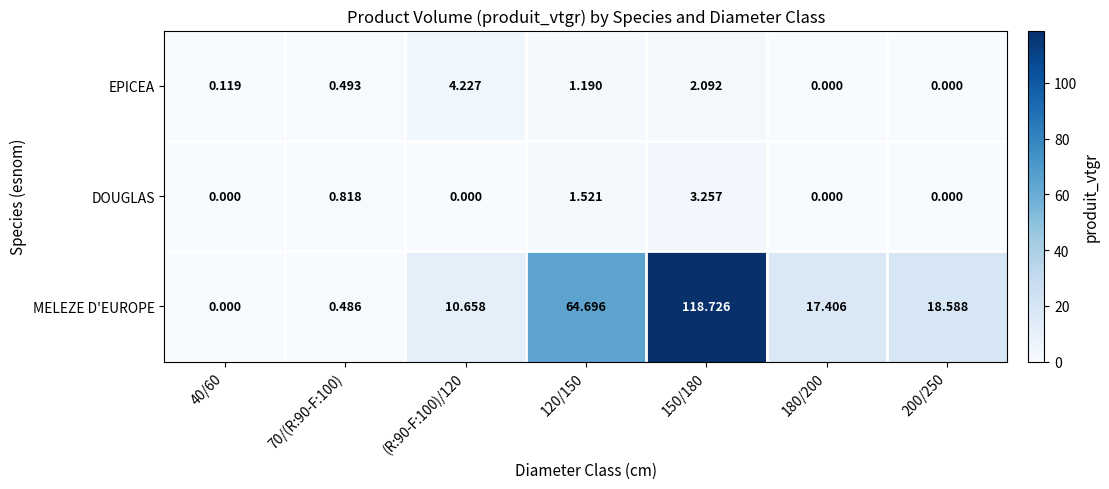

Between 70/(R:90-F:100) and 200/250, which series saw the biggest shift?

MELEZE D'EUROPE